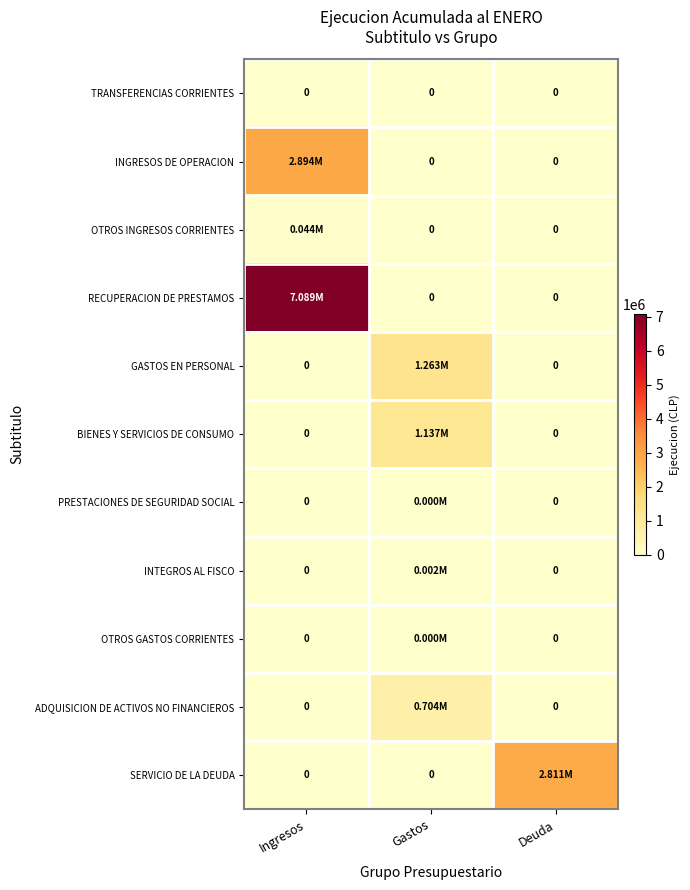

How many positive values does the PRESTACIONES DE SEGURIDAD SOCIAL series have?

1